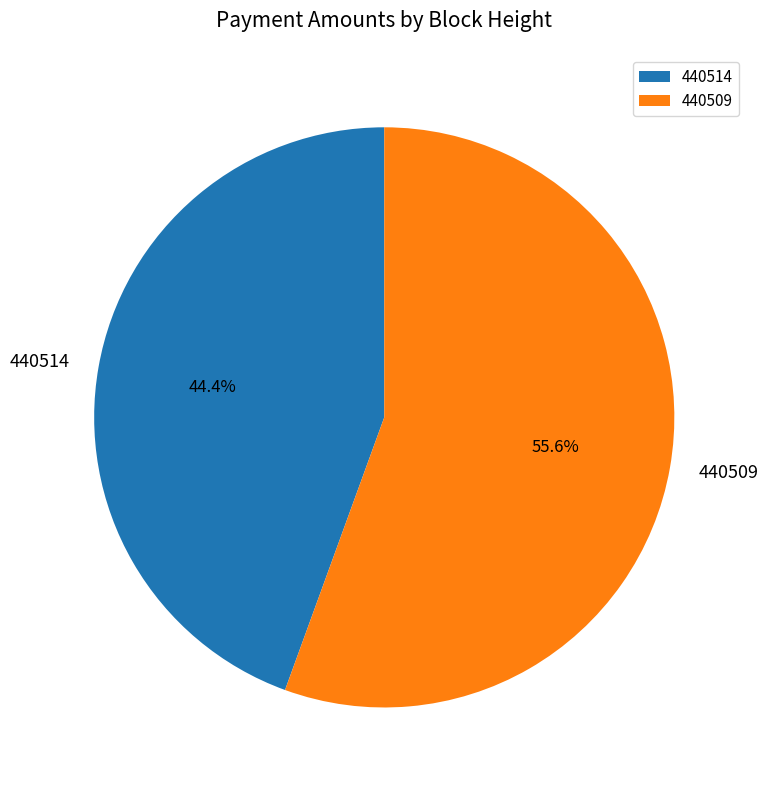

What portion of the pie excludes 440514?

55.6%